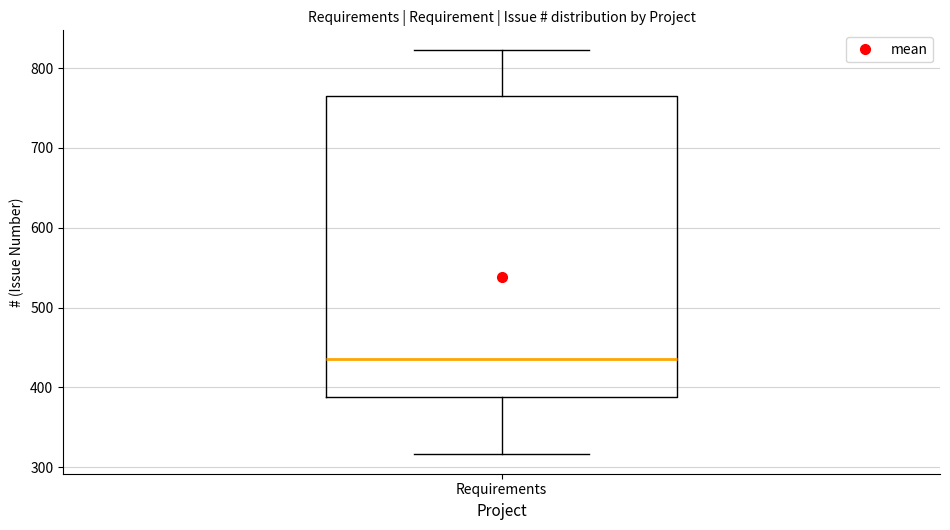

Where does the upper whisker of the box for Requirements end on the y-axis? The values are not printed on the chart, so give them approximately, as read against the axis.

820